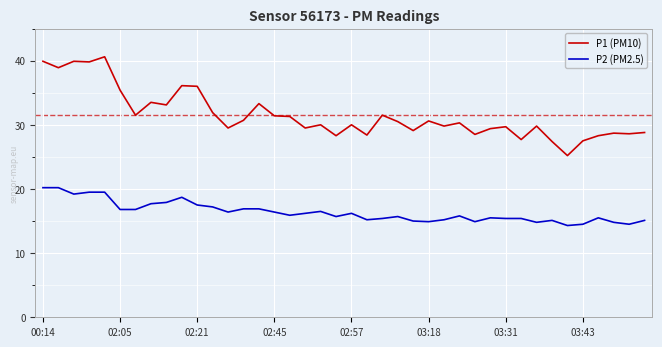

What is the greatest value displayed?

40.6